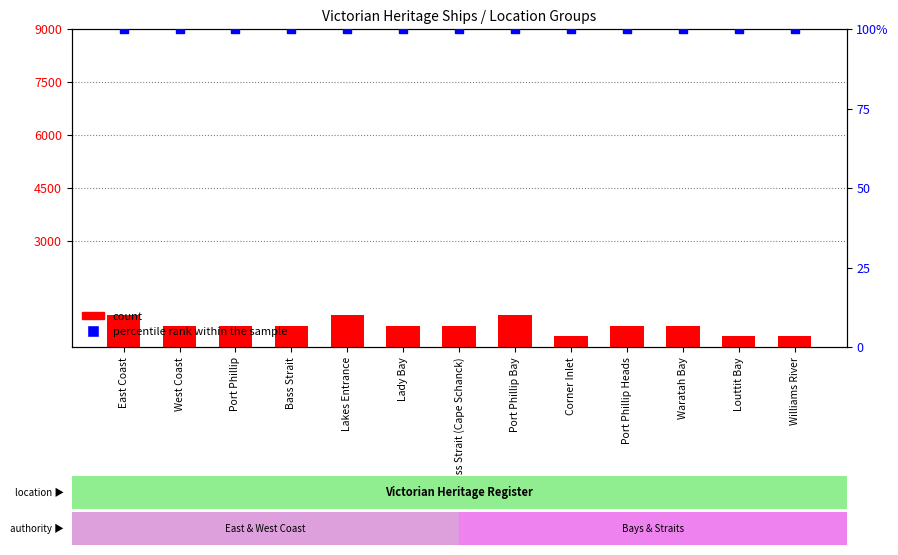

What is the total value across all series at Bass Strait (Cape Schanck)?

700